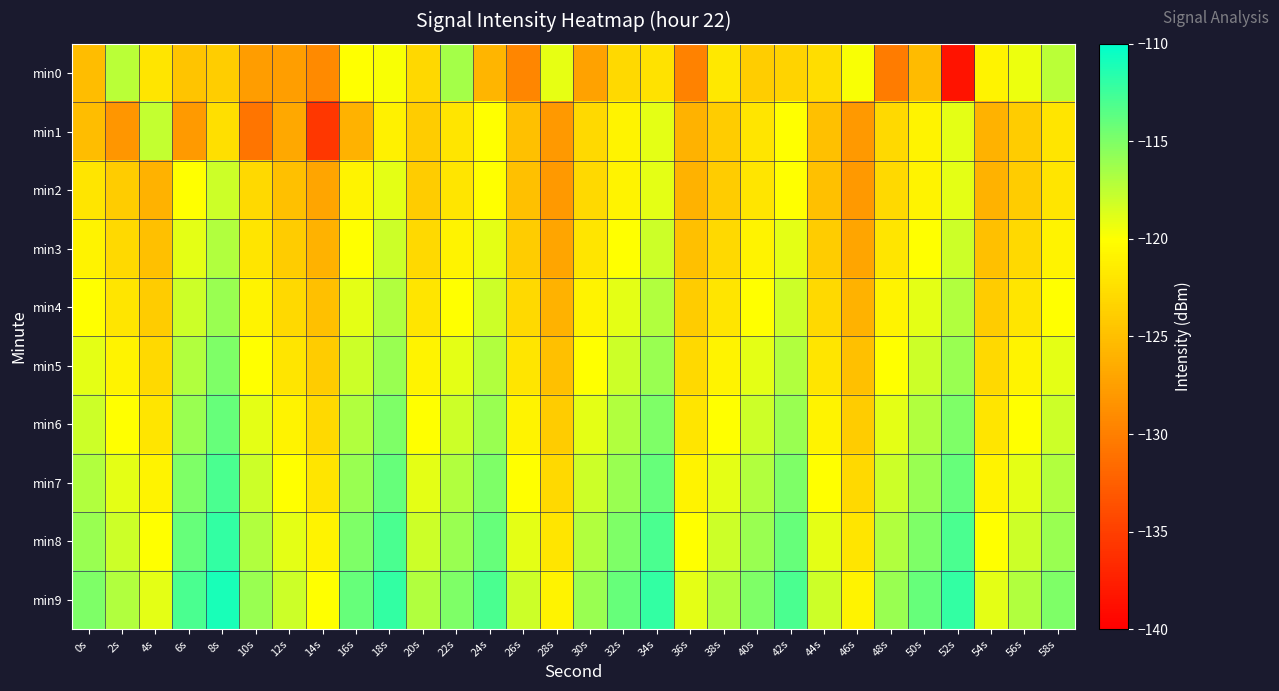

Rank the series by their maximum value, from highest to lowest.

min9, min8, min7, min6, min5, min4, min0, min3, min1, min2